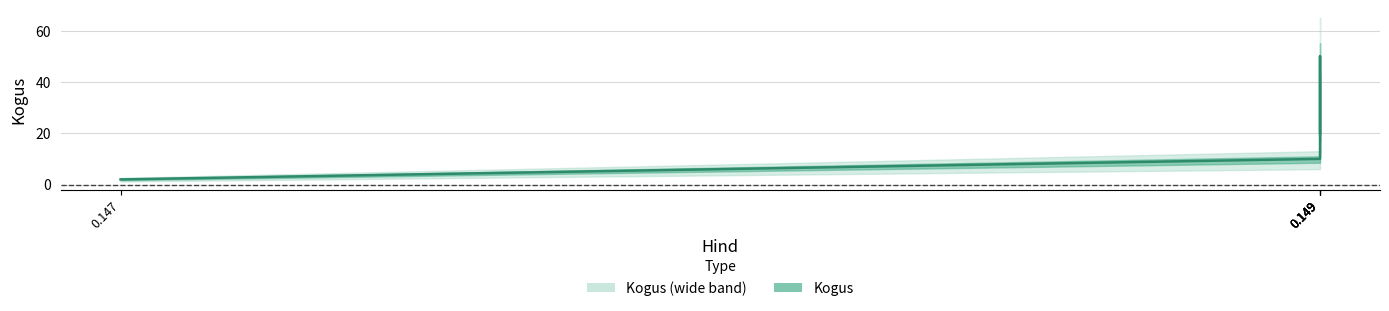

Reading left to right, what are all the values shown in this chart?

0.147=2	0.149=10	0.149=30	0.149=50	0.149=20